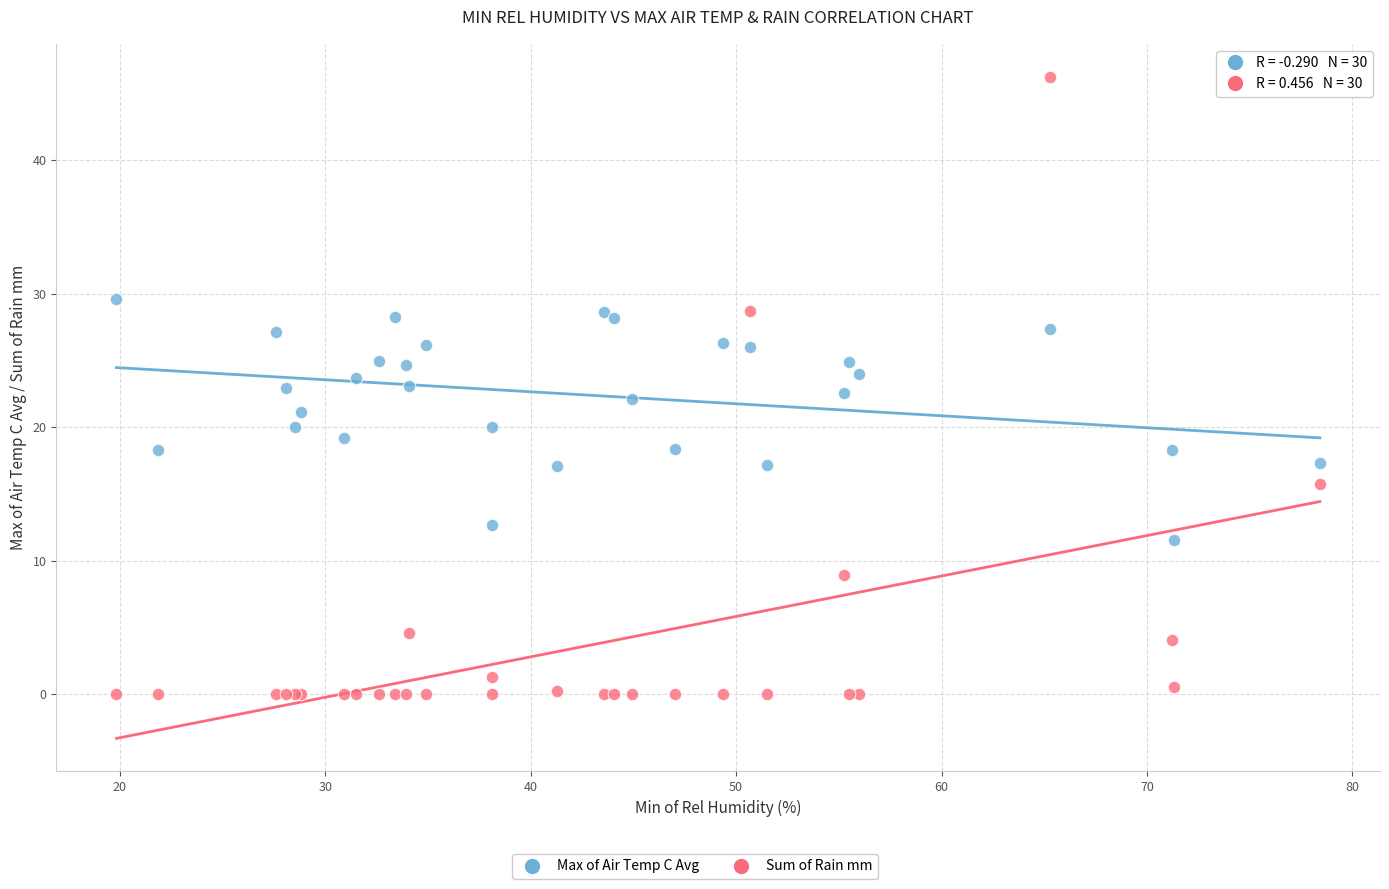

Which series has the largest Y range (max minus min)?

Sum of Rain mm